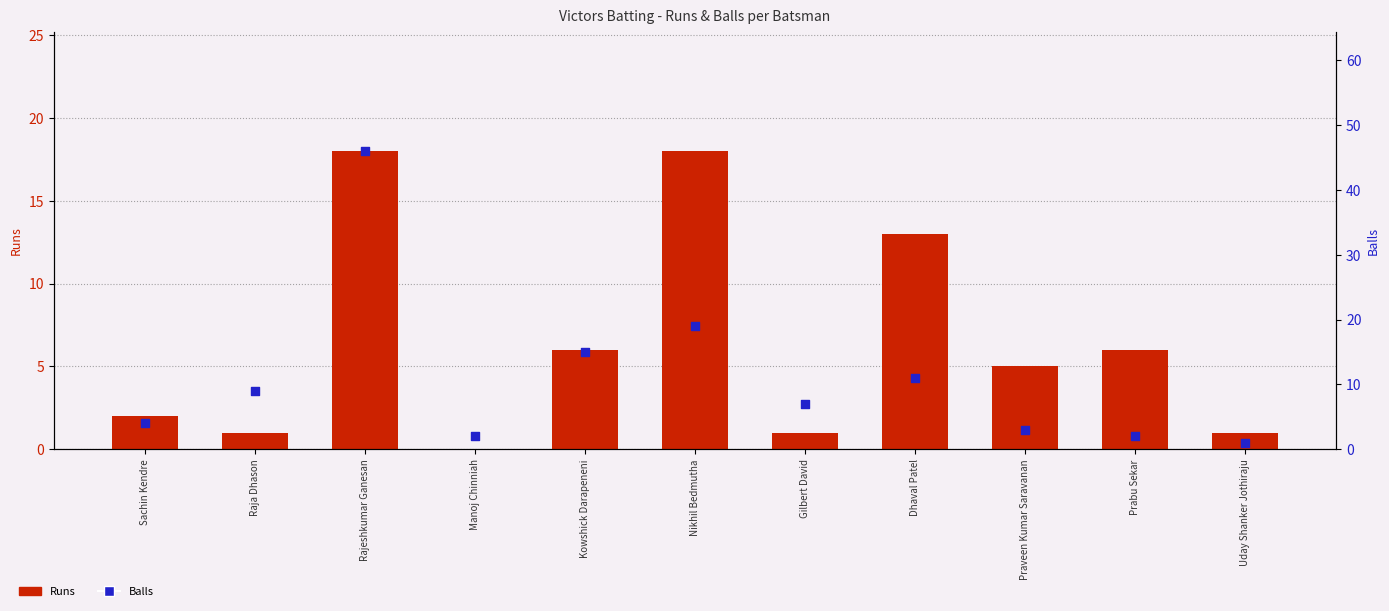

Which series reaches the minimum Y coordinate?

Runs